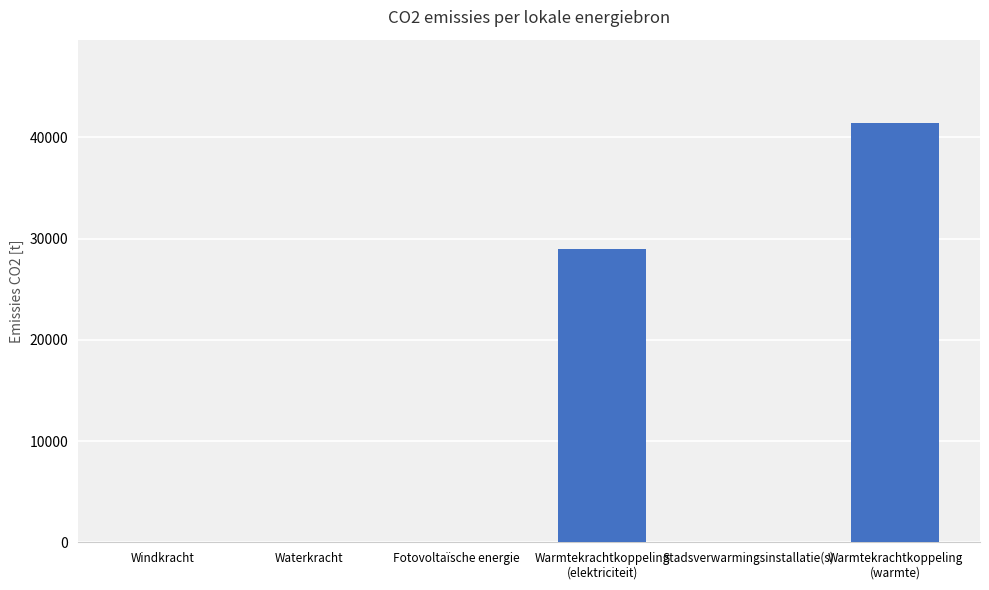

What is the maximum value shown in the chart?

41364.8